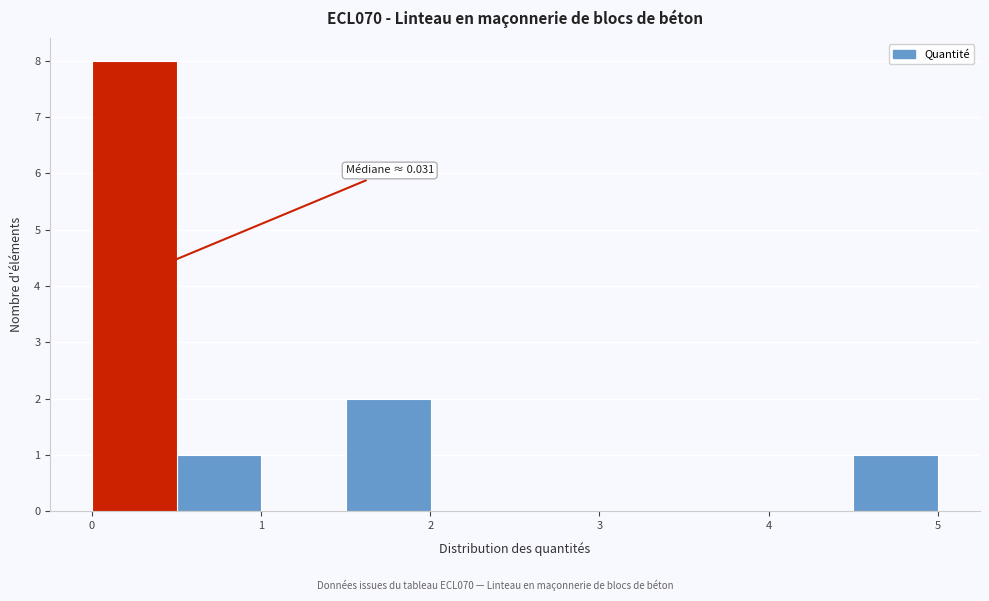

Which range on the x-axis has the tallest bar?

0.0 to 0.5